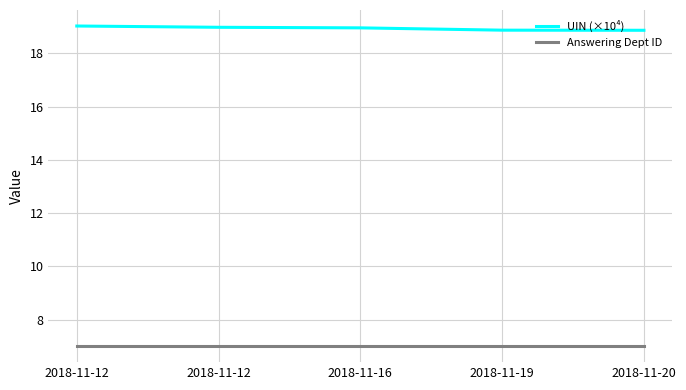

What are all the series names shown in the legend?

UIN (×10⁴), Answering Dept ID